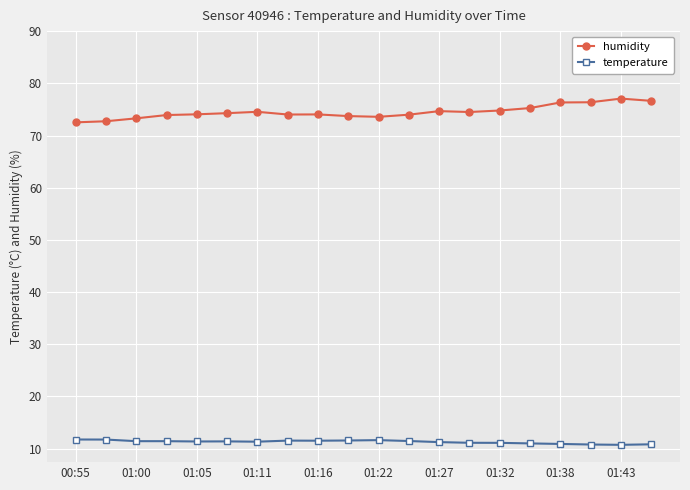

What is the difference between the second highest and second lowest values in the humidity series?

3.9